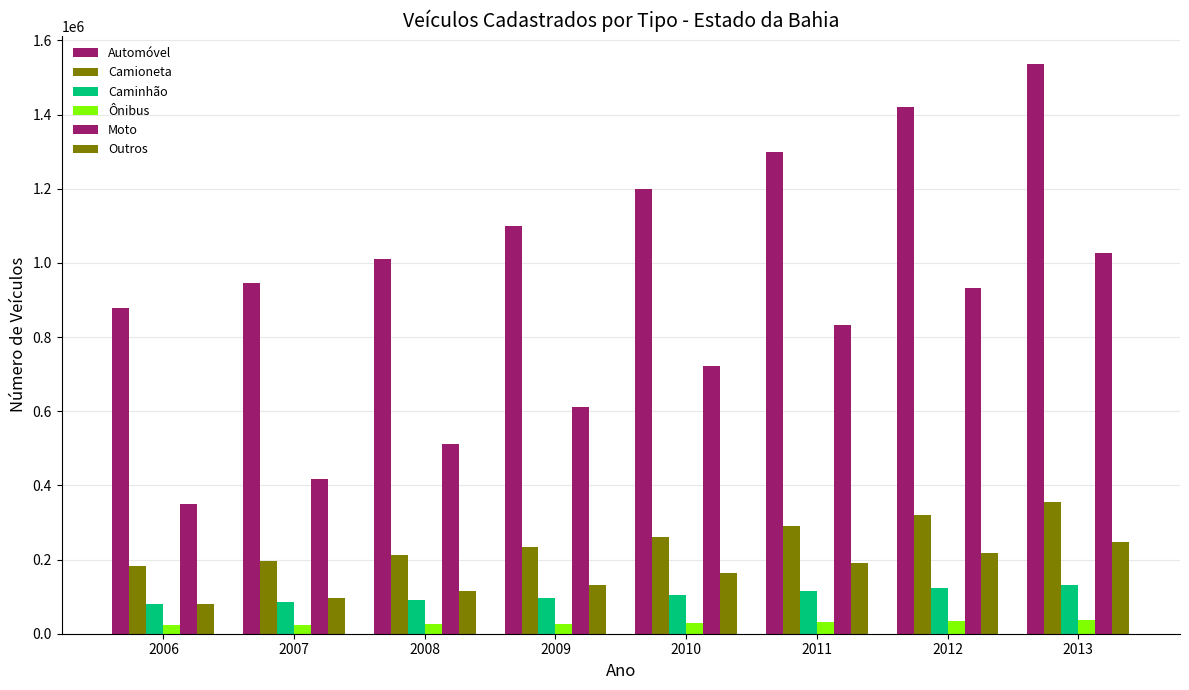

Count the number of data series in this chart.

6